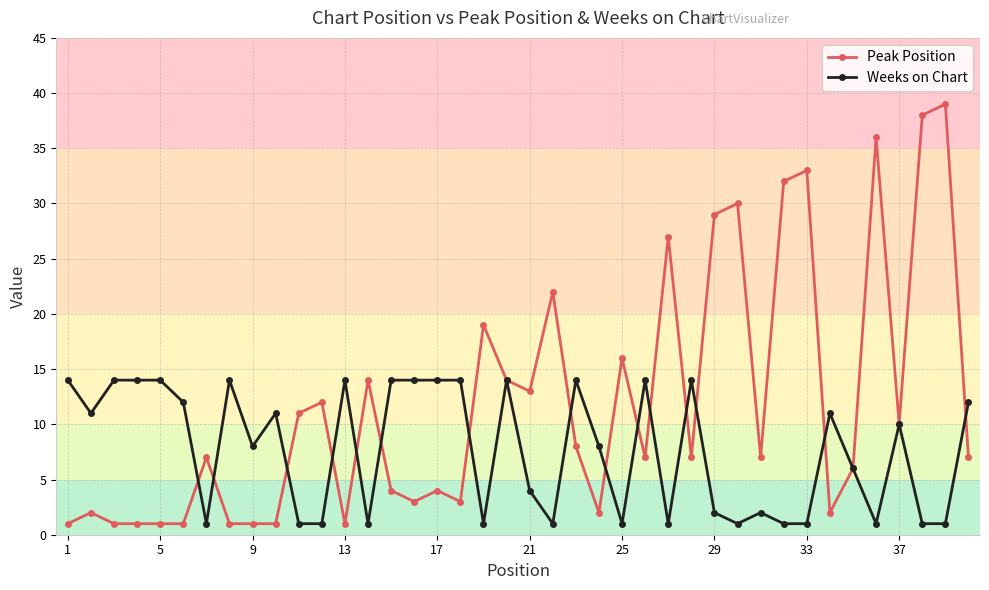

How many distinct data groups are displayed?

2